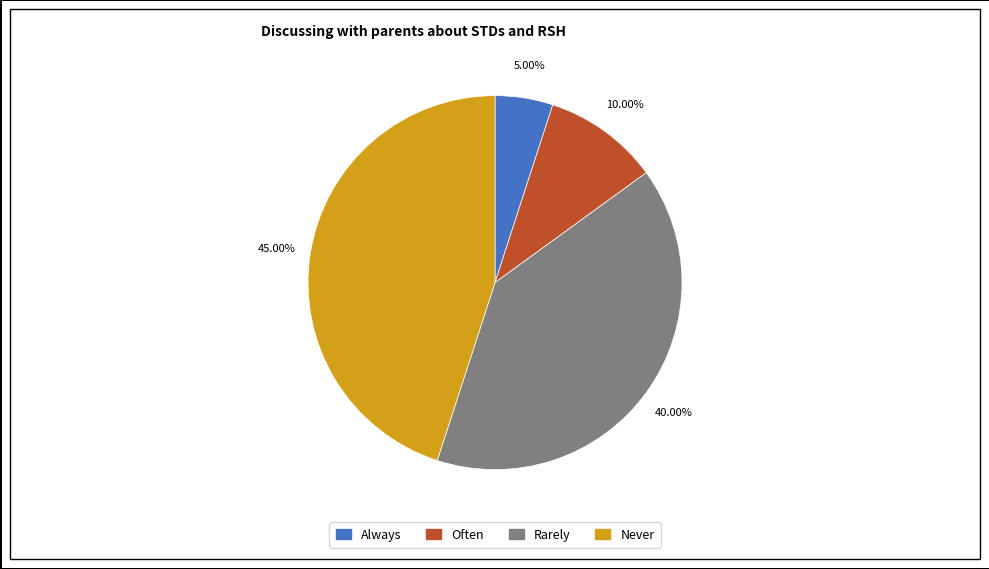

Does any single category account for the majority?

No